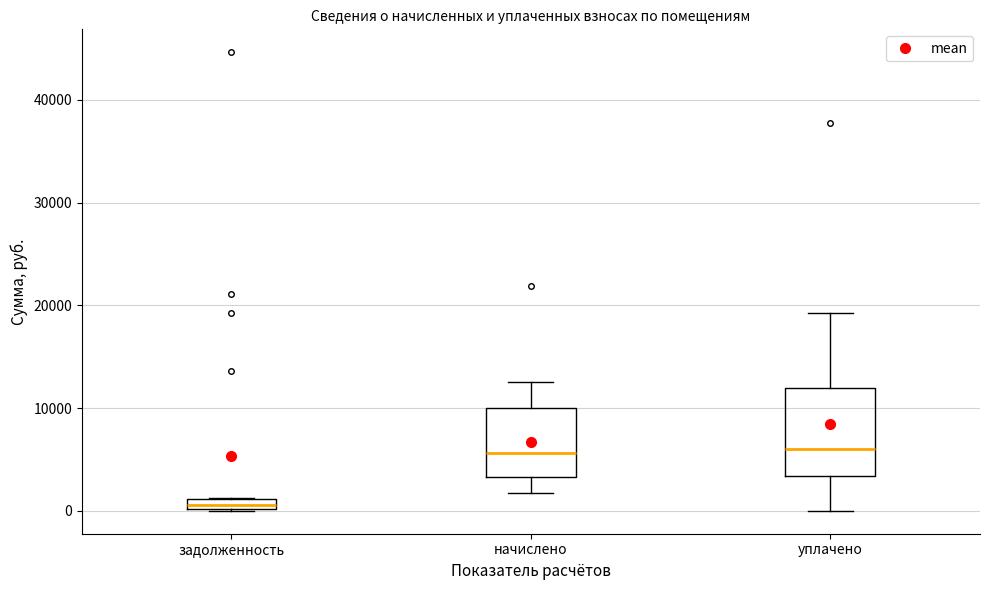

Which box is the tallest, from its lower edge to its upper edge?

уплачено